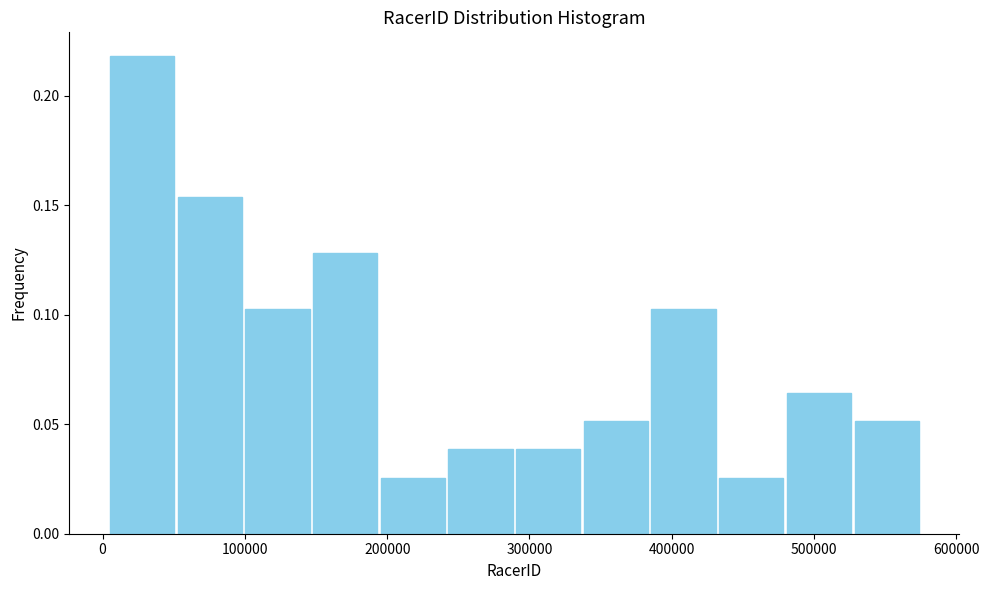

Which range on the x-axis has the tallest bar?

0 to 50000